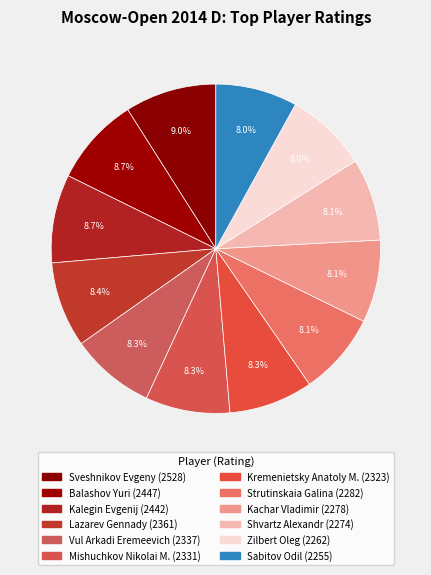

Rank the categories by value from highest to lowest.

Sveshnikov Evgeny, Balashov Yuri, Kalegin Evgenij, Lazarev Gennady, Vul Arkadi Eremeevich, Mishuchkov Nikolai M., Kremenietsky Anatoly M., Strutinskaia Galina, Kachar Vladimir, Shvartz Alexandr, Zilbert Oleg, Sabitov Odil